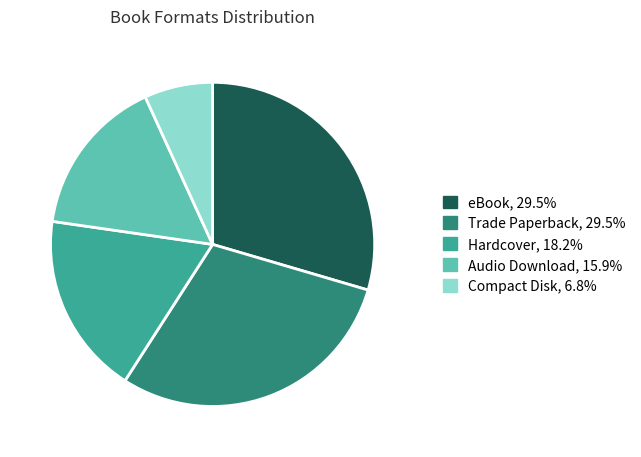

What is the smallest slice in the pie chart?

Compact Disk